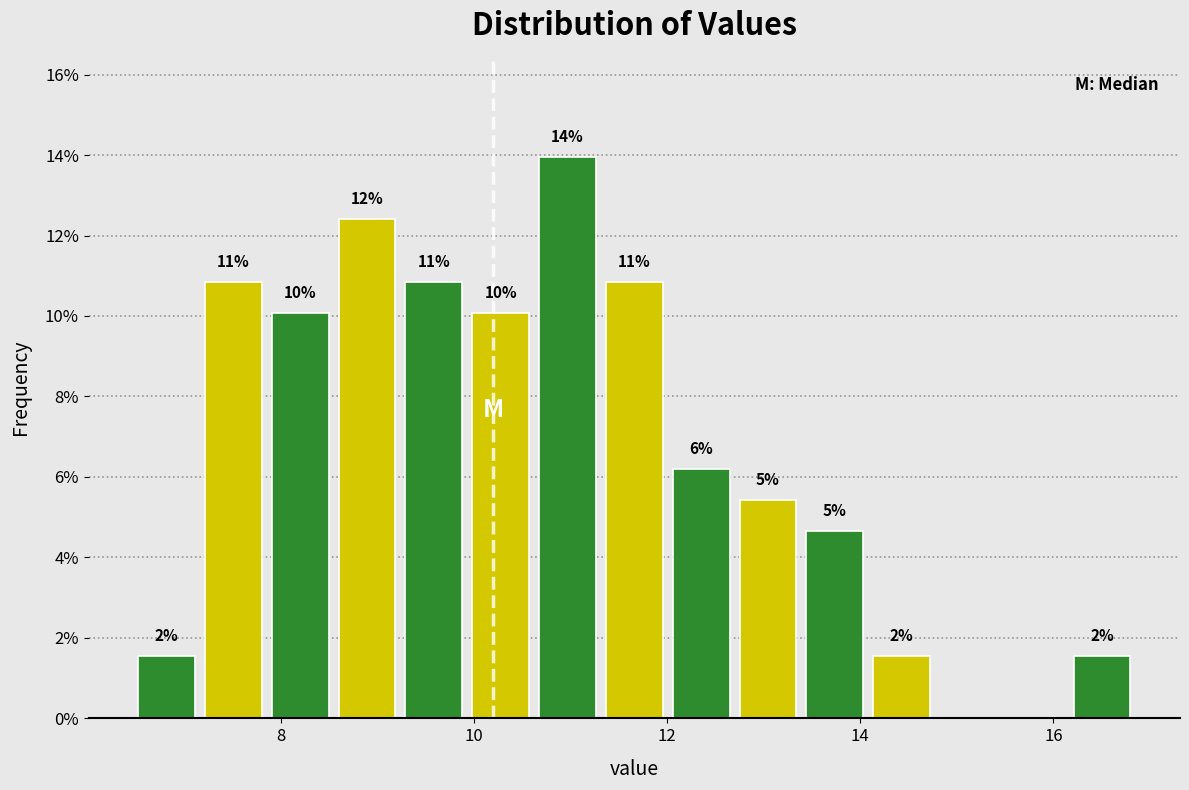

Around what value on the x-axis is the tallest bar? Give the approximate position of its centre, as read against the axis.

11.0